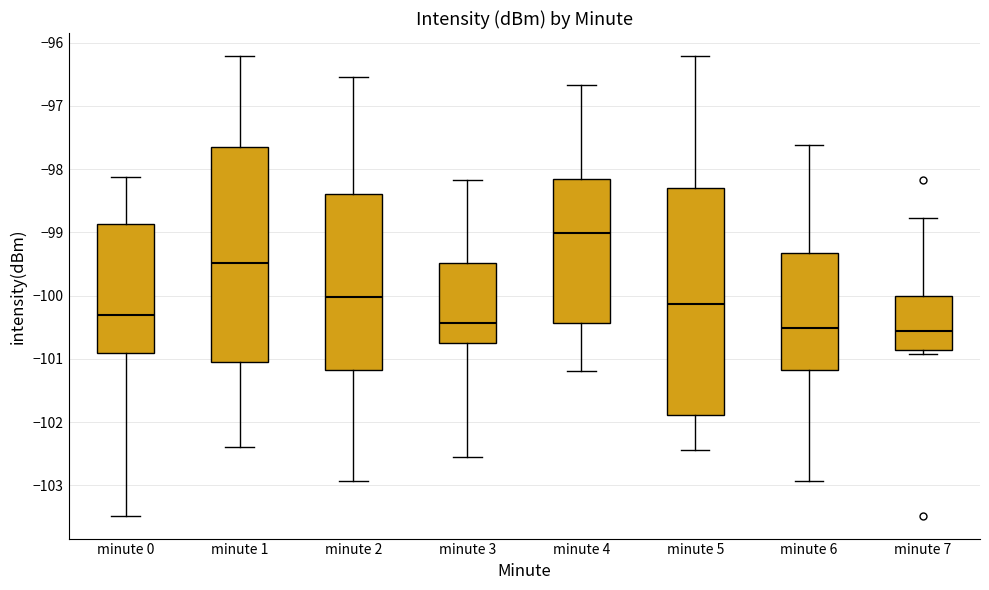

Reading left to right, read every box against the y-axis: the position of its median line, the range the box covers, and the ends of its whiskers. The values are not printed on the chart, so give them approximately, as read against the axis.

minute 0: median -100.3, box -100.9 to -98.9, whiskers -103.5 to -98.1
minute 1: median -99.5, box -101.0 to -97.7, whiskers -102.4 to -96.2
minute 2: median -100.0, box -101.2 to -98.4, whiskers -102.9 to -96.5
minute 3: median -100.4, box -100.7 to -99.5, whiskers -102.6 to -98.2
minute 4: median -99.0, box -100.4 to -98.2, whiskers -101.2 to -96.7
minute 5: median -100.1, box -101.9 to -98.3, whiskers -102.4 to -96.2
minute 6: median -100.5, box -101.2 to -99.3, whiskers -102.9 to -97.6
minute 7: median -100.6, box -100.9 to -100.0, whiskers -100.9 (just below the box's lower edge) to -98.8